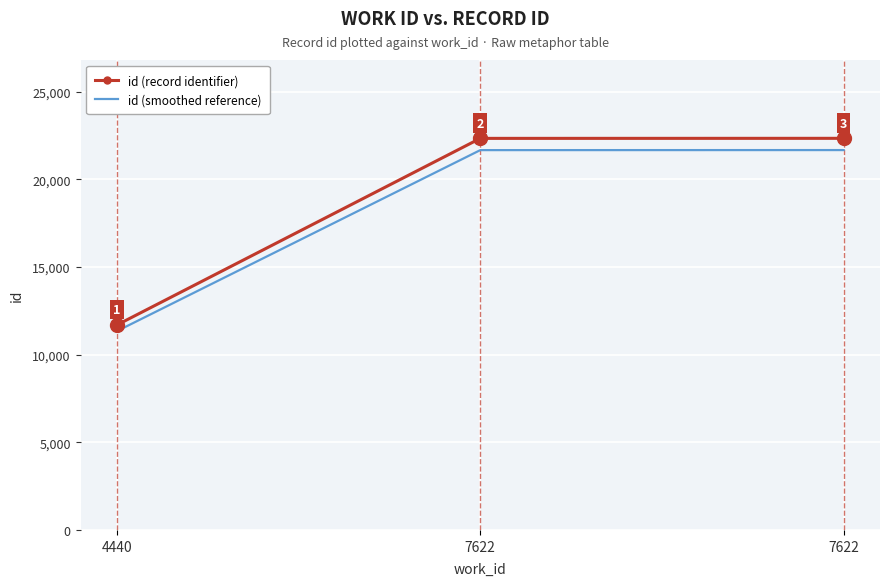

How many distinct data groups are displayed?

2